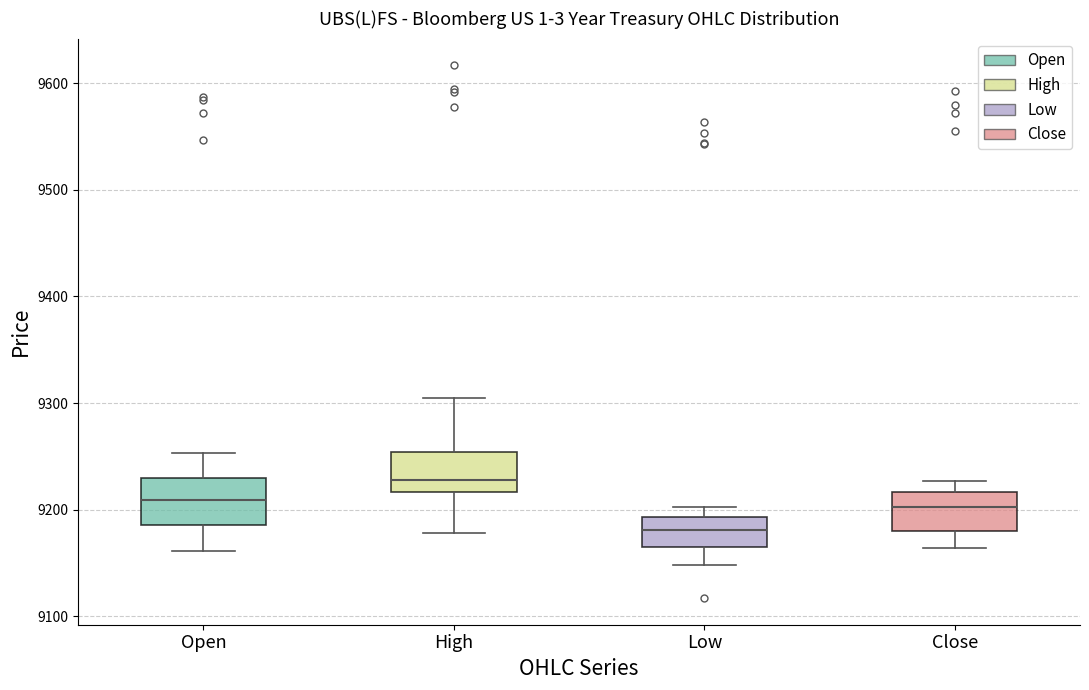

Reading left to right, read every box against the y-axis: the position of its median line, the range the box covers, and the ends of its whiskers. The values are not printed on the chart, so give them approximately, as read against the axis.

Open: median 9210, box 9190 to 9230, whiskers 9160 to 9250
High: median 9230, box 9220 to 9250, whiskers 9180 to 9310
Low: median 9180, box 9170 to 9190, whiskers 9150 to 9200
Close: median 9200, box 9180 to 9220, whiskers 9160 to 9230